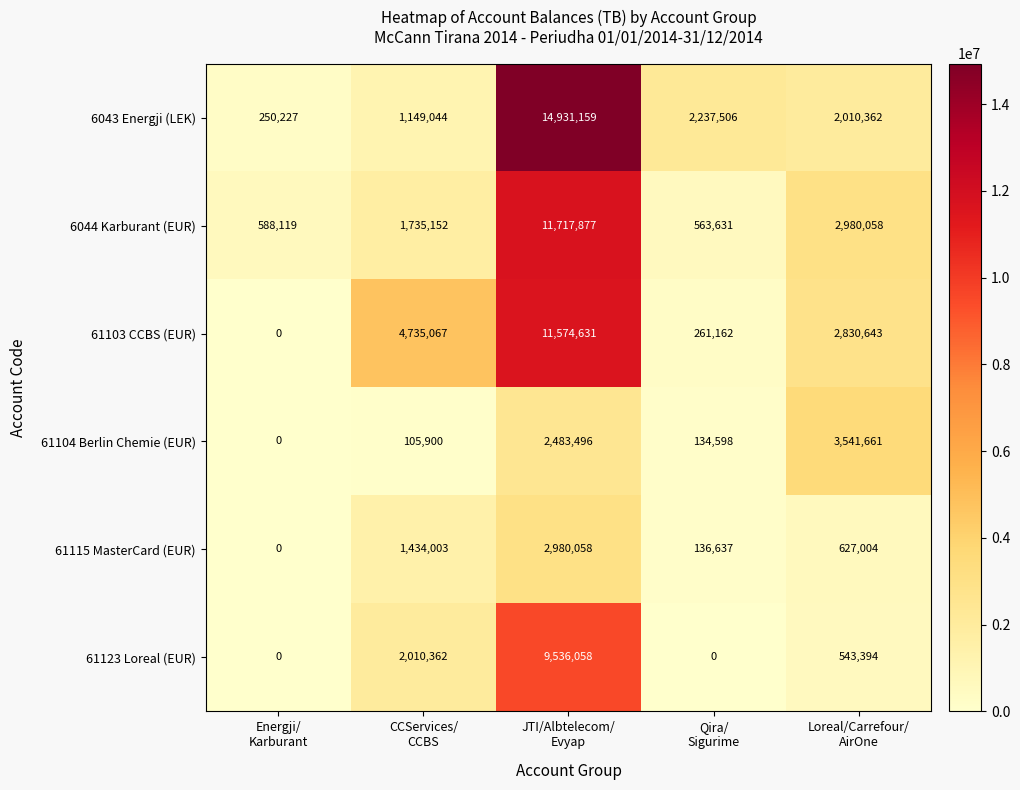

Which series has the largest total across all categories?

6043 Energji (LEK)